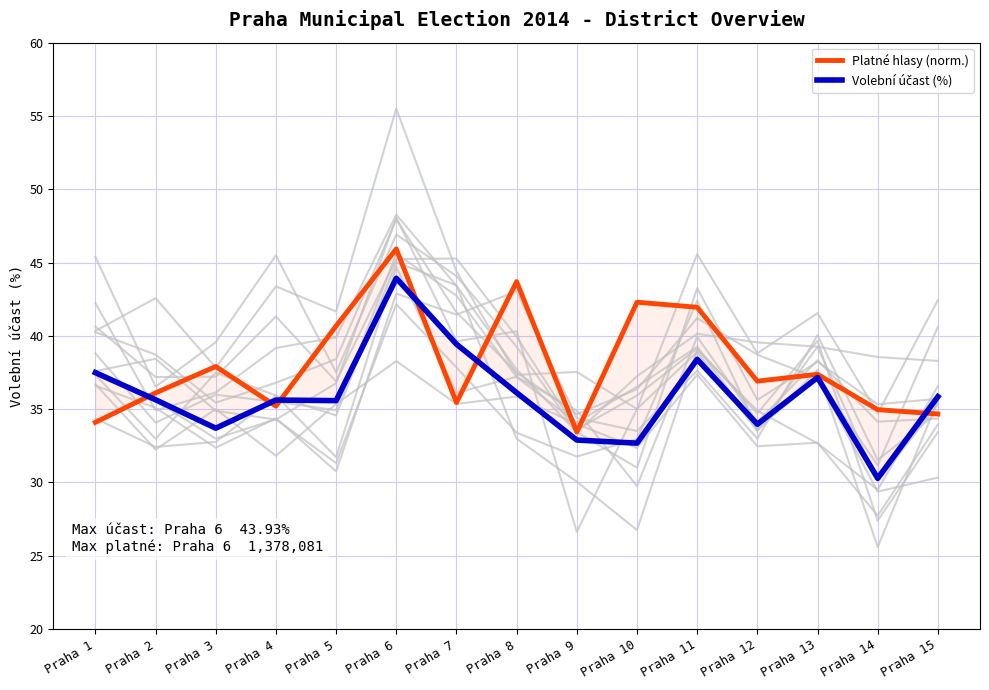

List the series in order of their peak value, lowest first.

Volební účast (%), Platné hlasy (norm.)